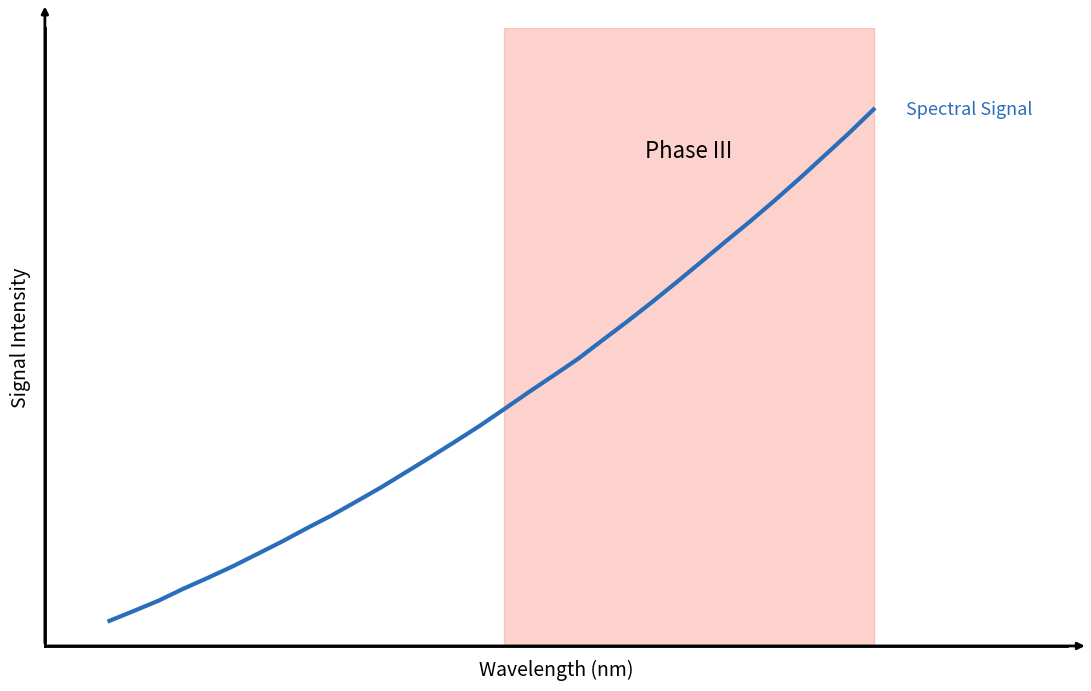

What is the maximum value shown in the chart?

4365.5